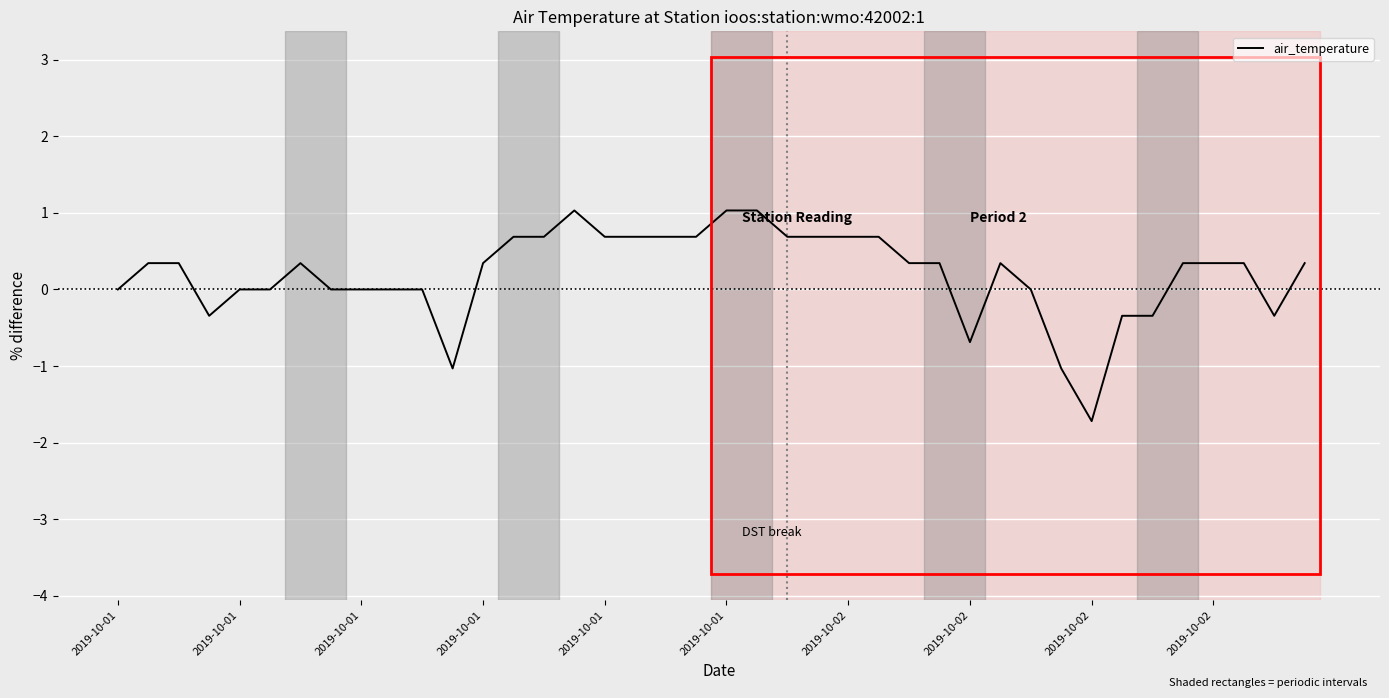

What is the greatest value displayed?

1.0